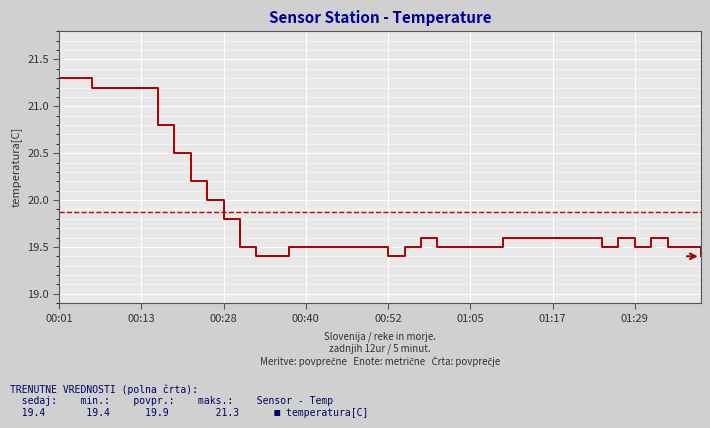

Does the chart display data point markers on the line(s)?

No